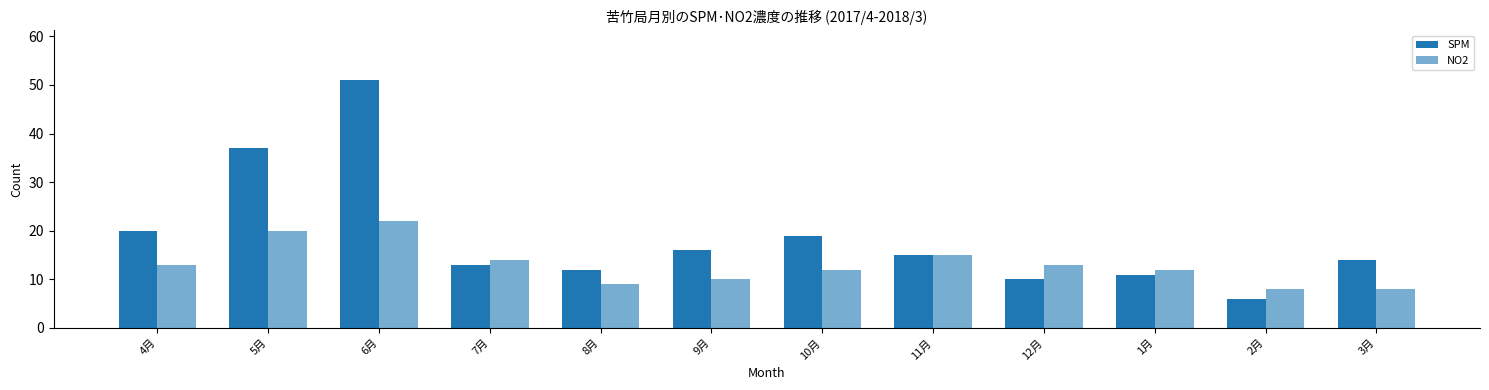

Which series has the largest total across all categories?

SPM